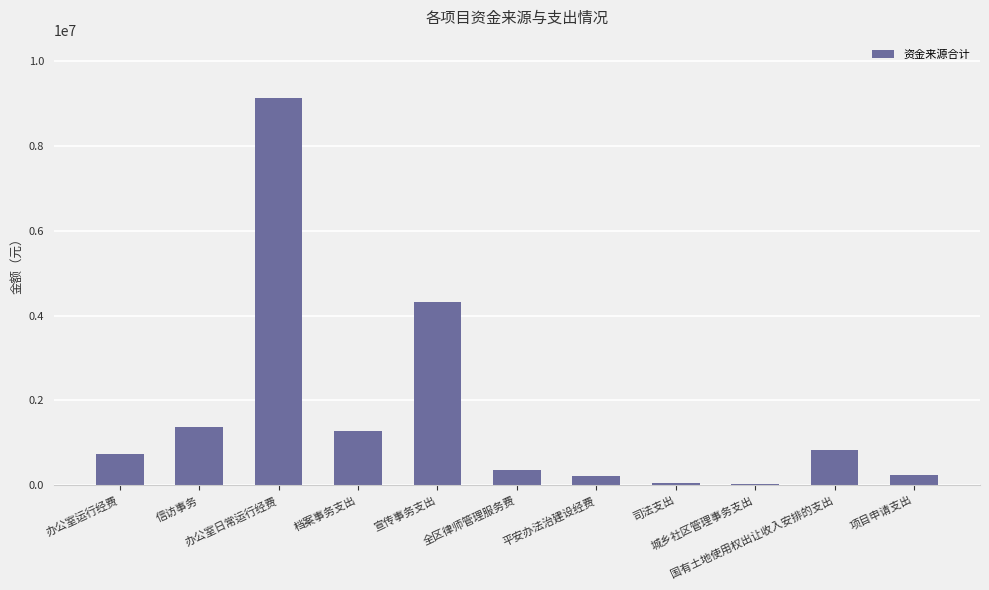

What is the greatest value displayed?

9134739.7